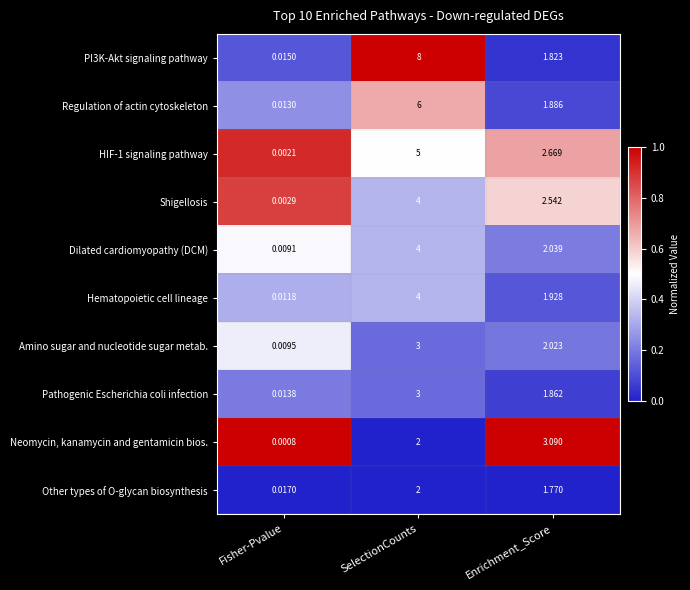

At which category is the sum across all series the highest?

SelectionCounts